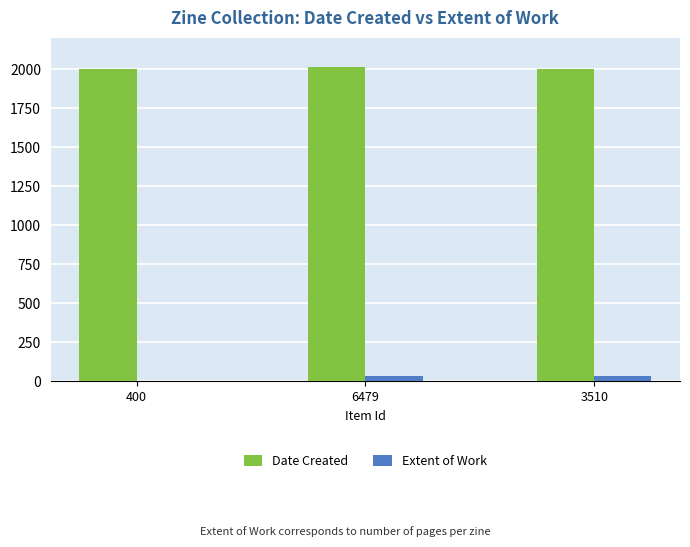

Is the value of Date Created at 3510 greater than the value of Extent of Work at 400?

Yes